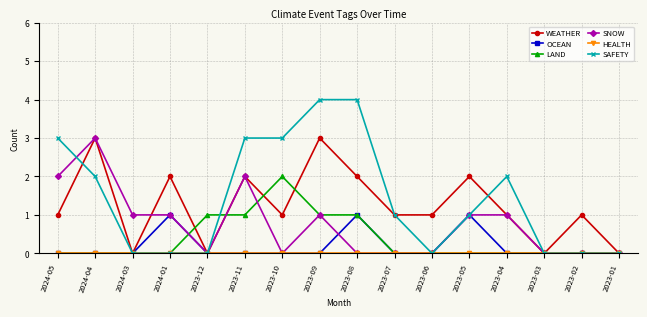

In WEATHER, how many points are higher than both neighbors (excluding endpoints)?

6